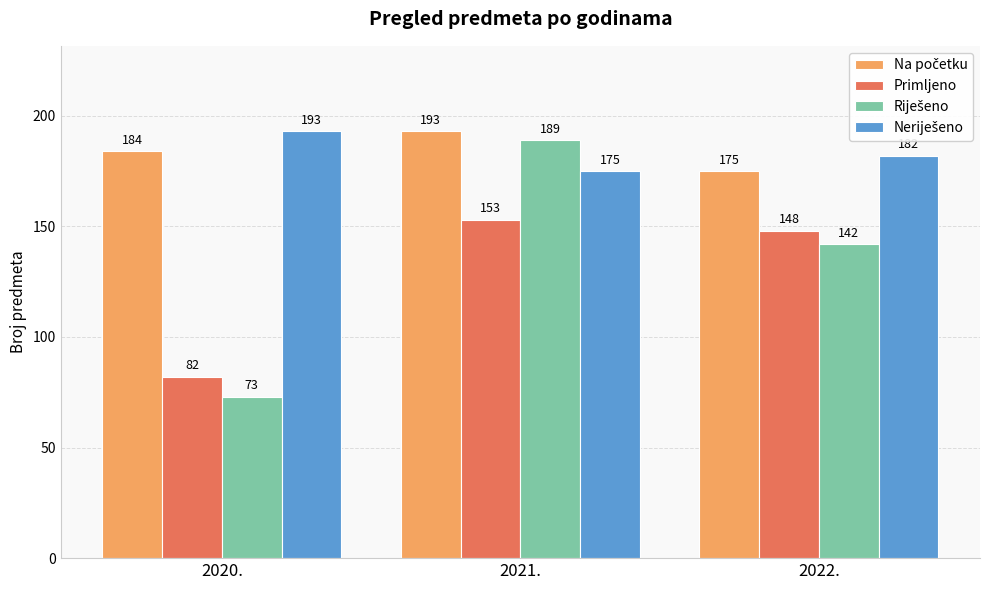

How many bars are there in total?

12